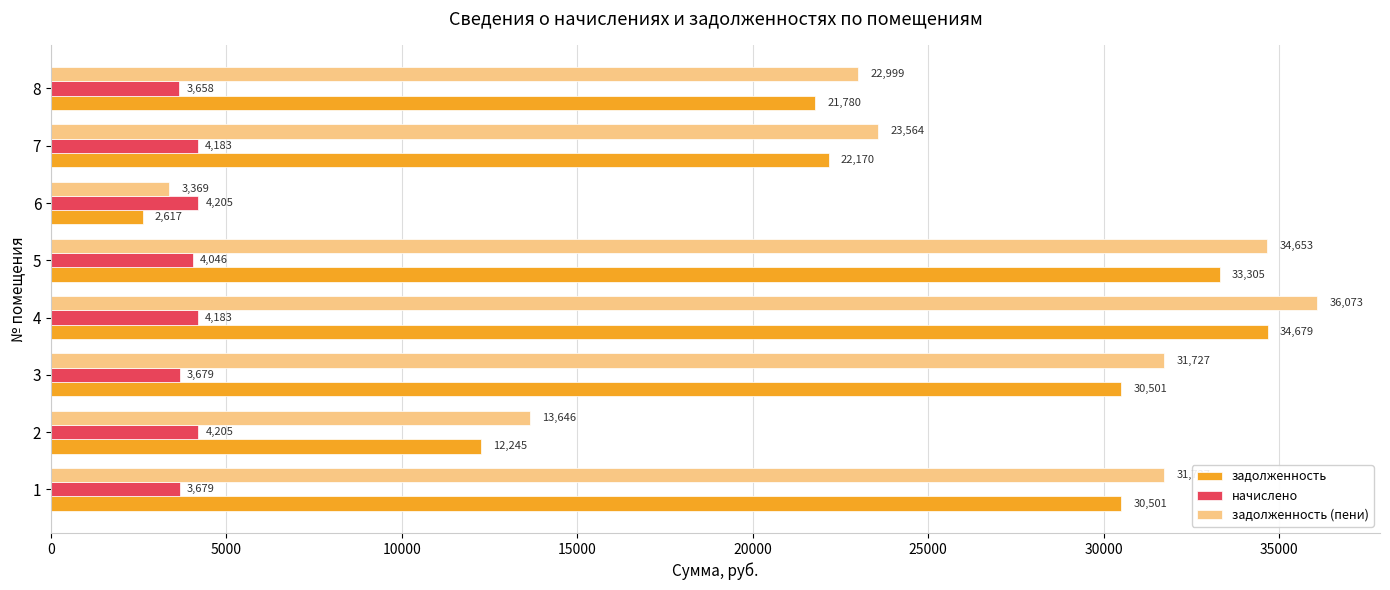

Where is задолженность nearest to the value 18648?

8